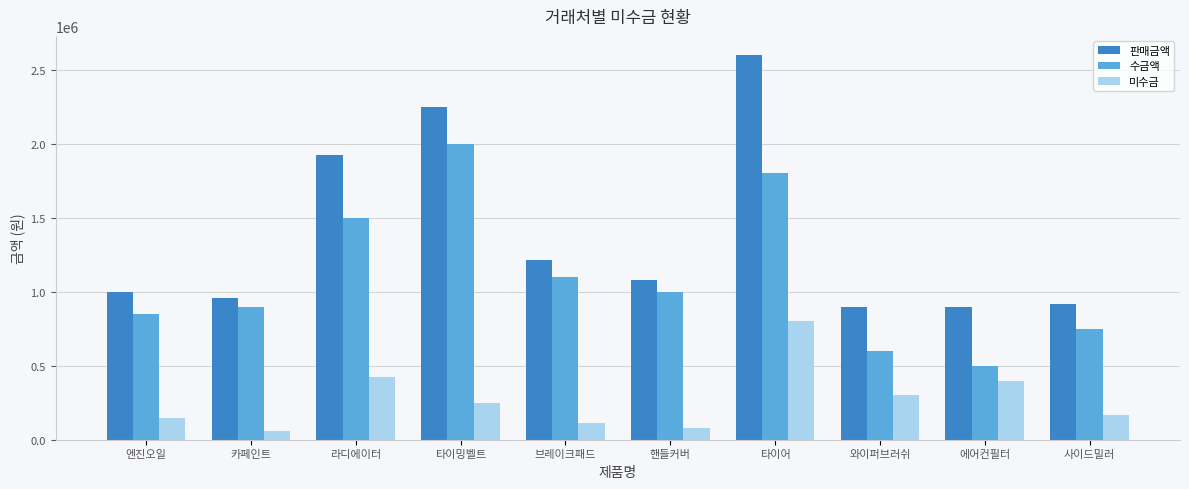

Read the 판매금액 value at 라디에이터, to the nearest 10.

1925000